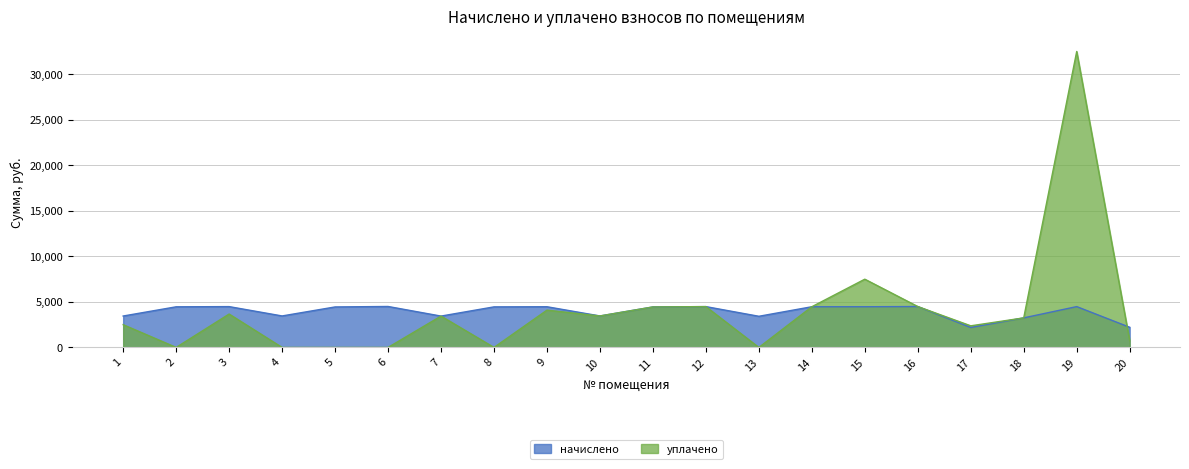

True or false: уплачено has a value of 4472.4 at 14.

True